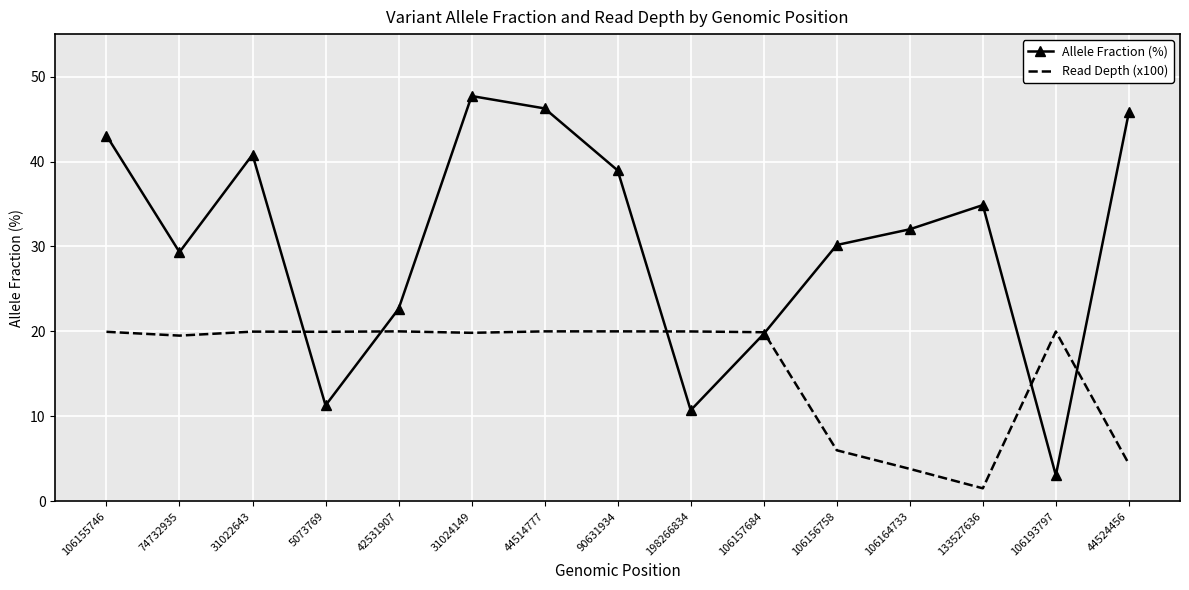

What position from the left is 44524456?

15